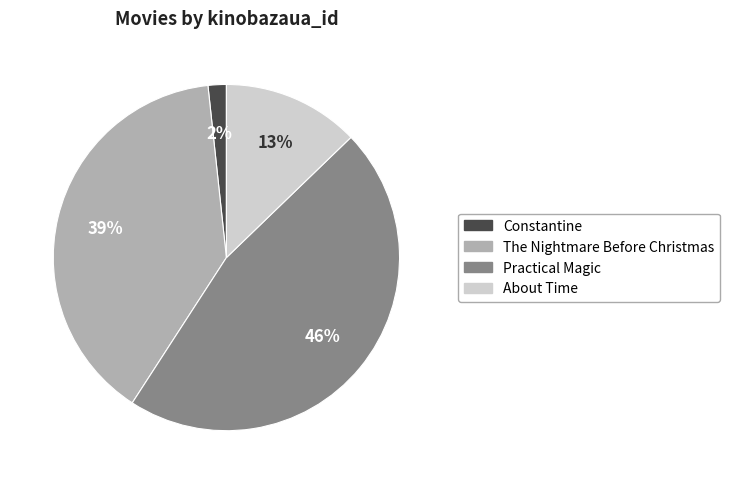

How many segments does this pie chart have?

4